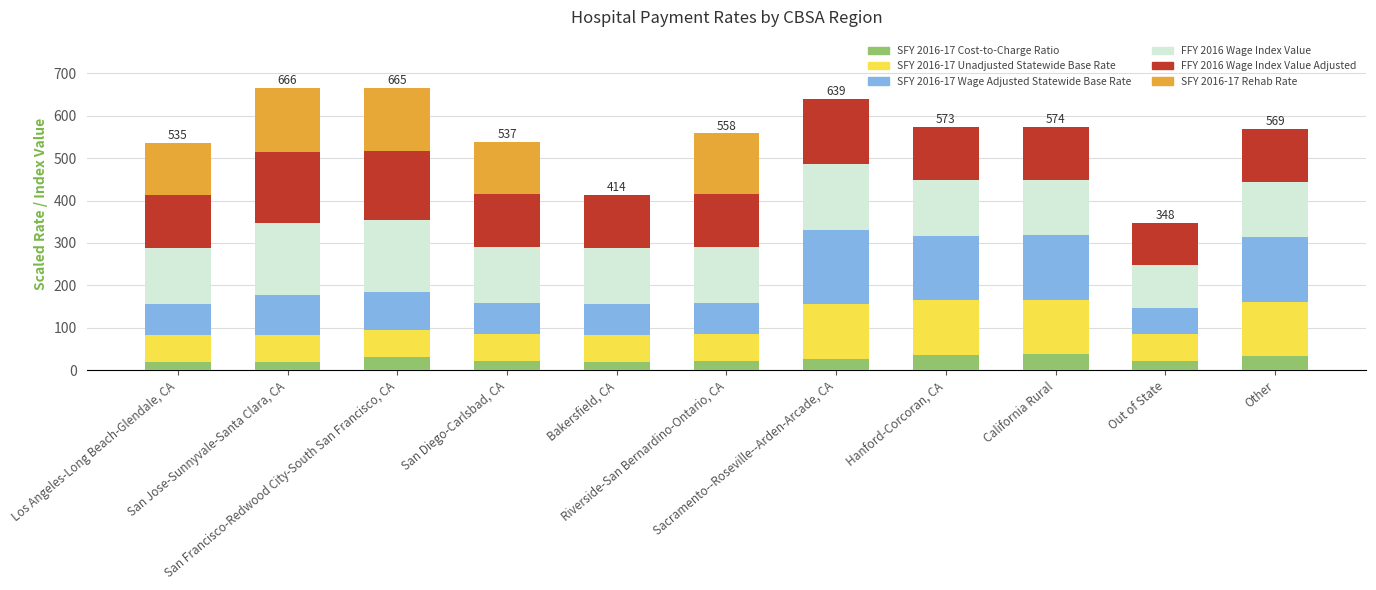

Is it true that SFY 2016-17 Cost-to-Charge Ratio equals 21.4 at Riverside-San Bernardino-Ontario, CA?

True